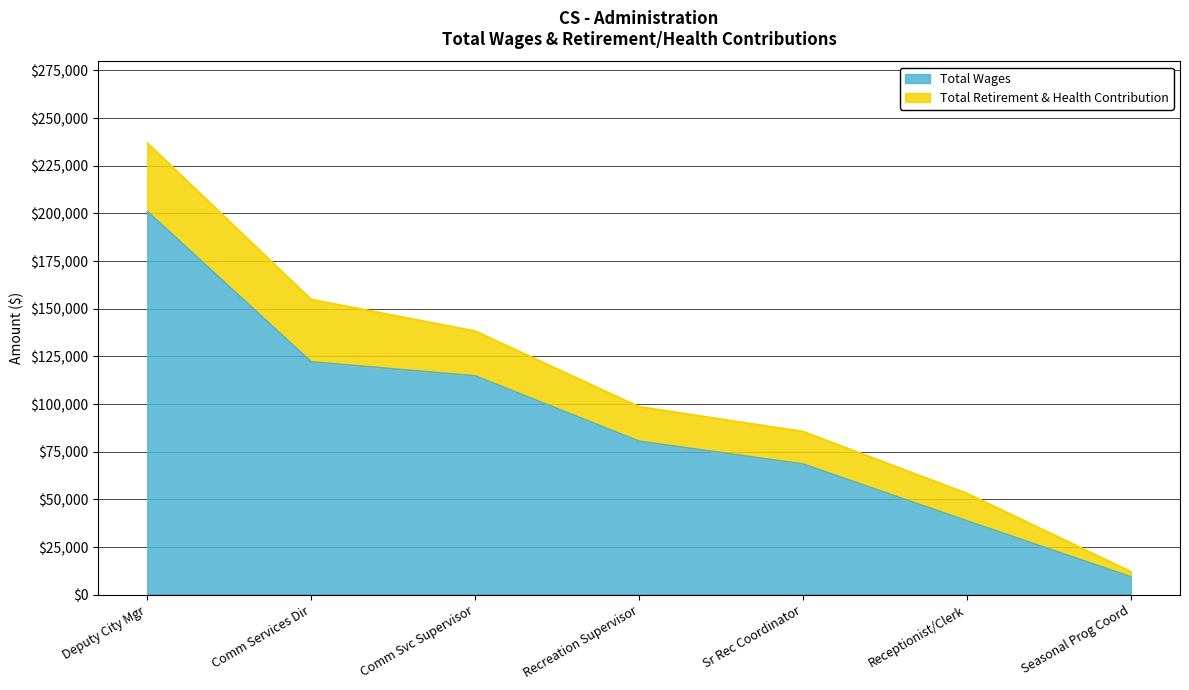

True or false: Total Wages has a value of 9420 at Seasonal Prog Coord.

True